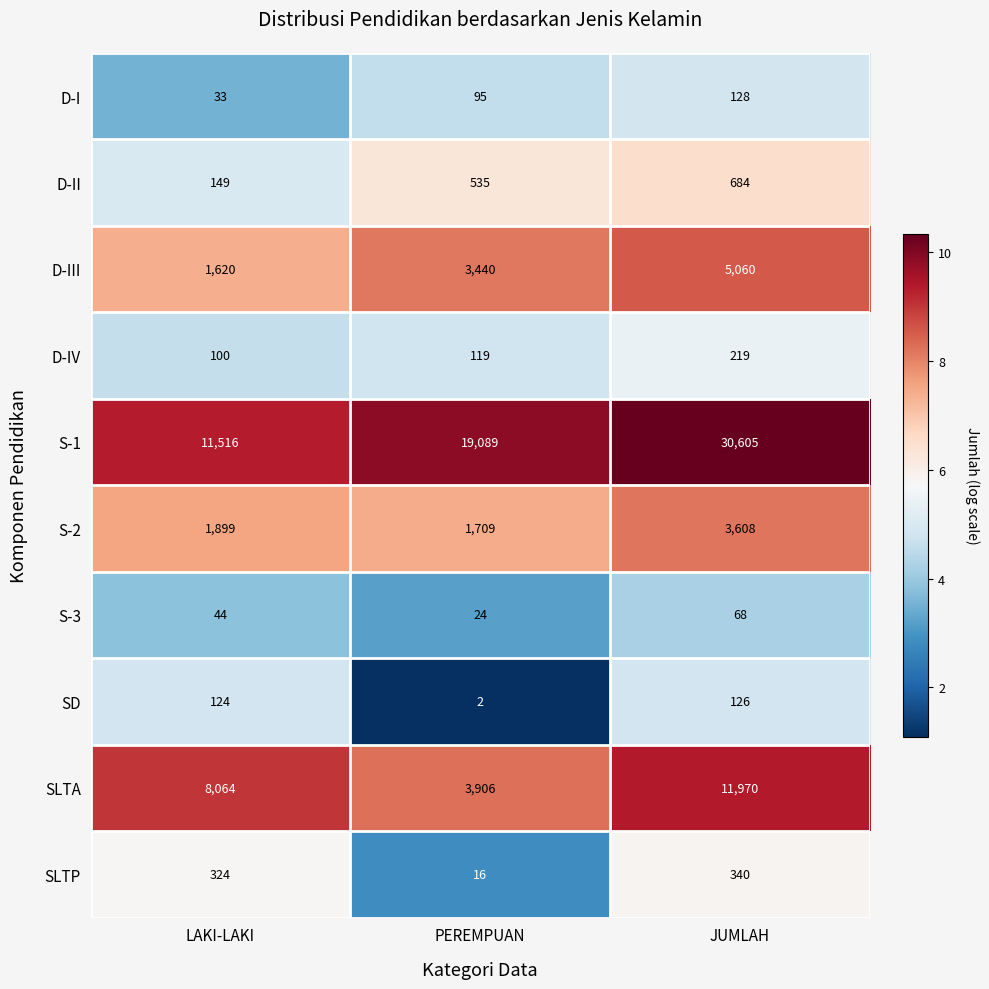

How many categories are shown in the chart?

3